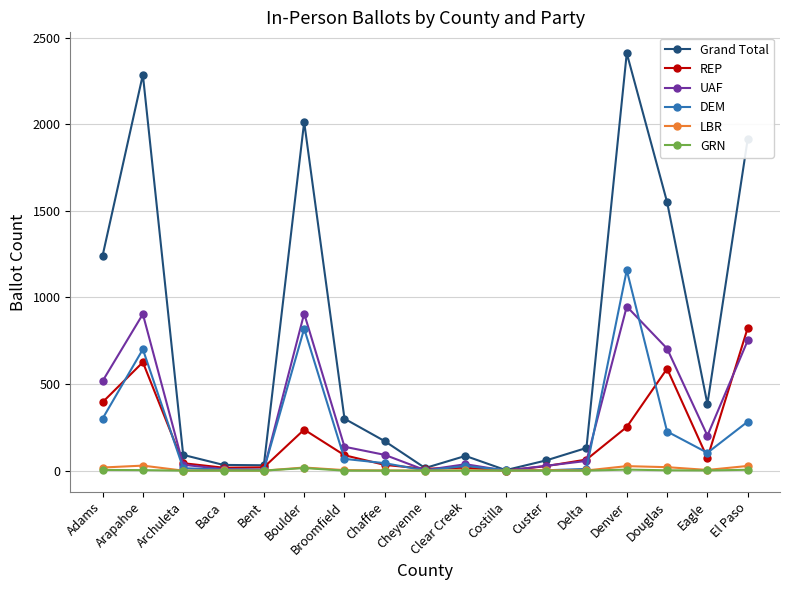

How many lines are shown in the chart?

6